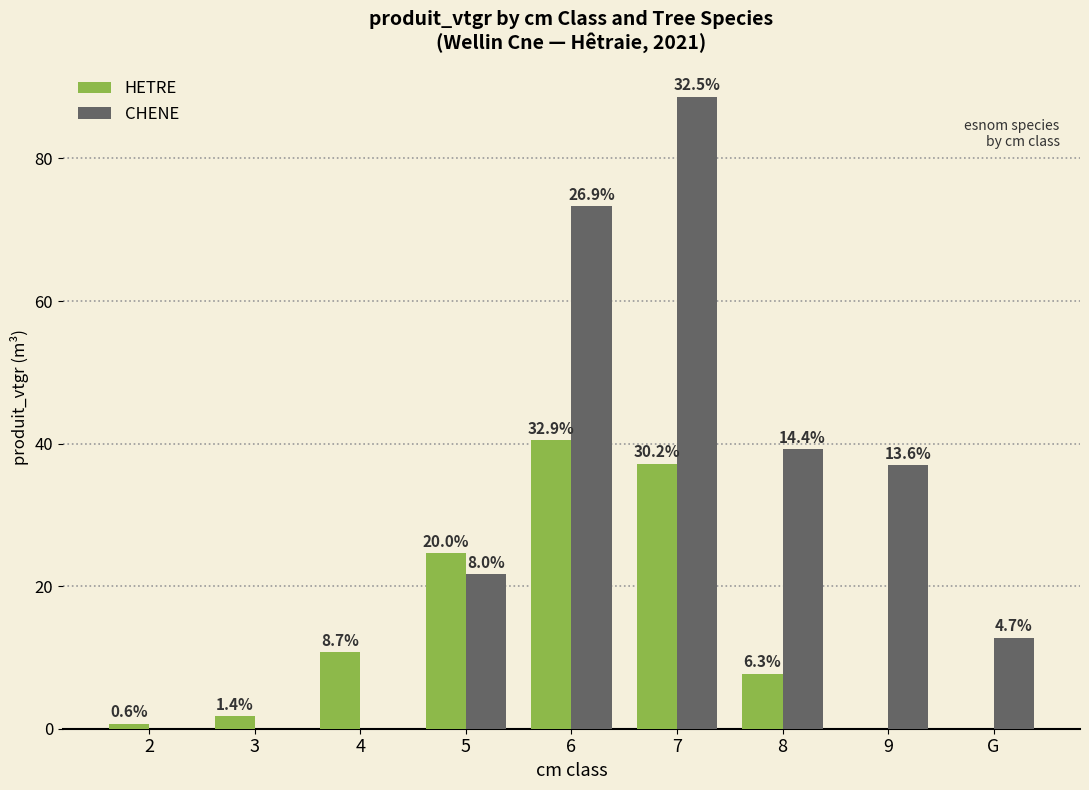

Are the bars grouped side by side (vs. stacked)?

Yes